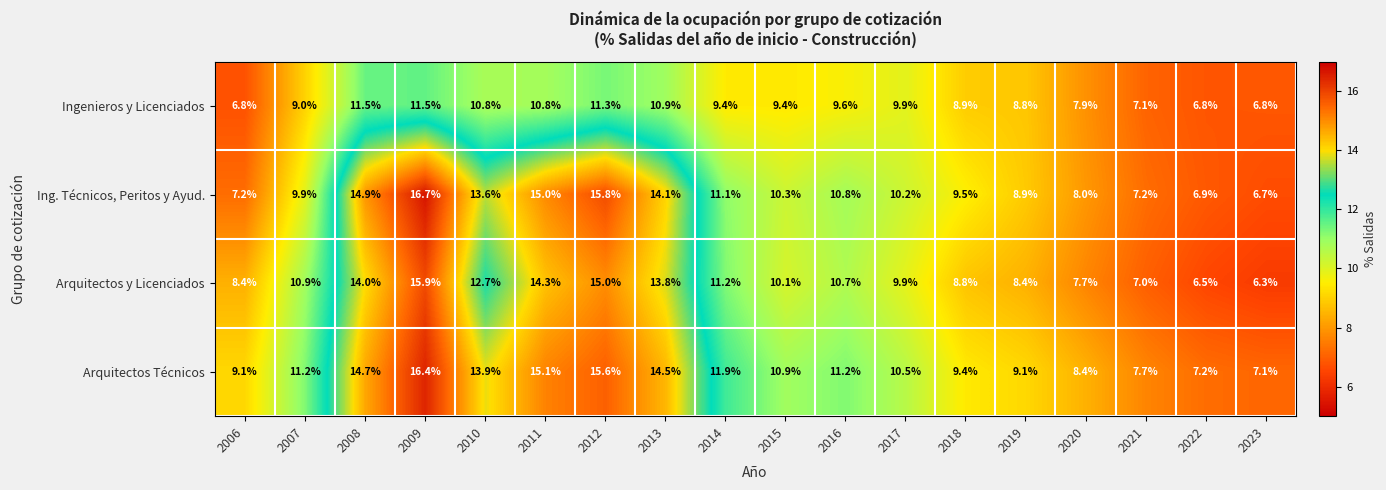

What is the minimum value shown in the chart?

6.3